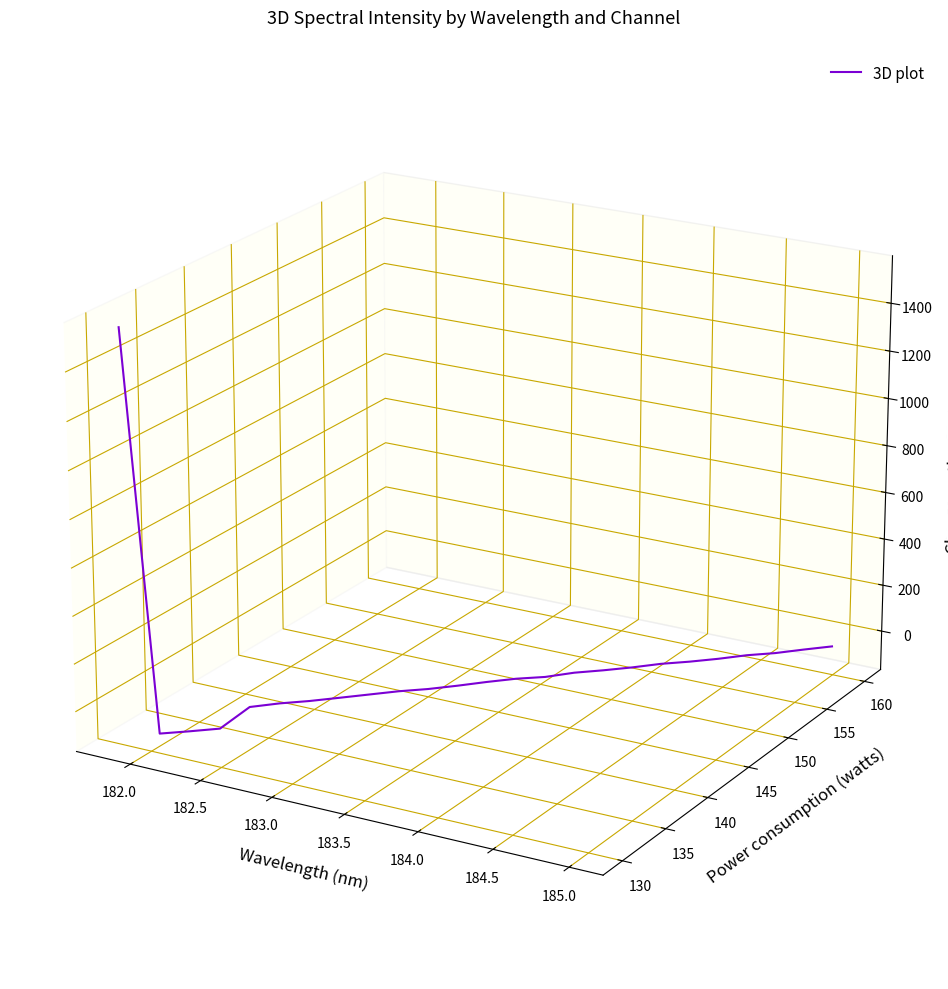

Count the values in the range 0 to 1.

1